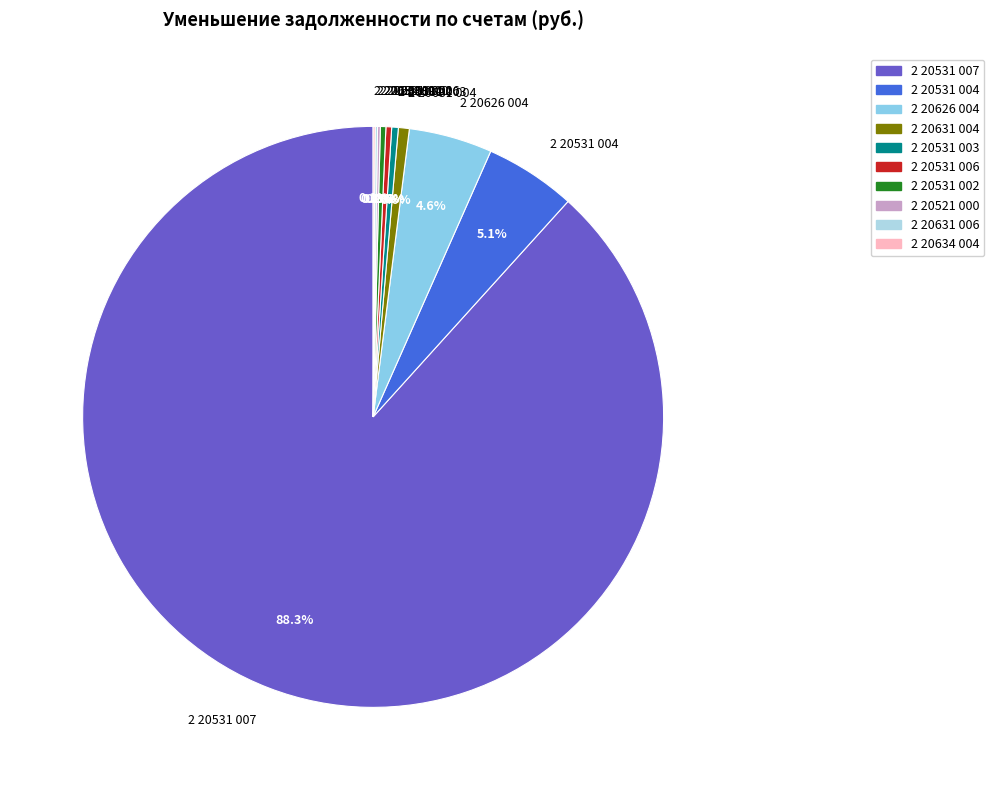

Is the sum of 2 20531 004 and 2 20531 006 greater than half?

No